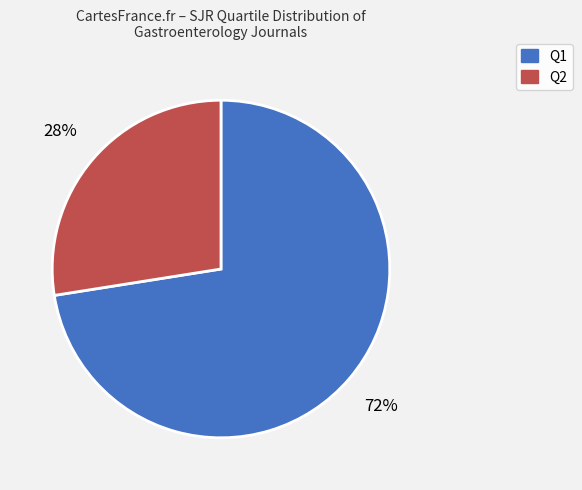

Is it true that Q1 is 65% of the pie?

False